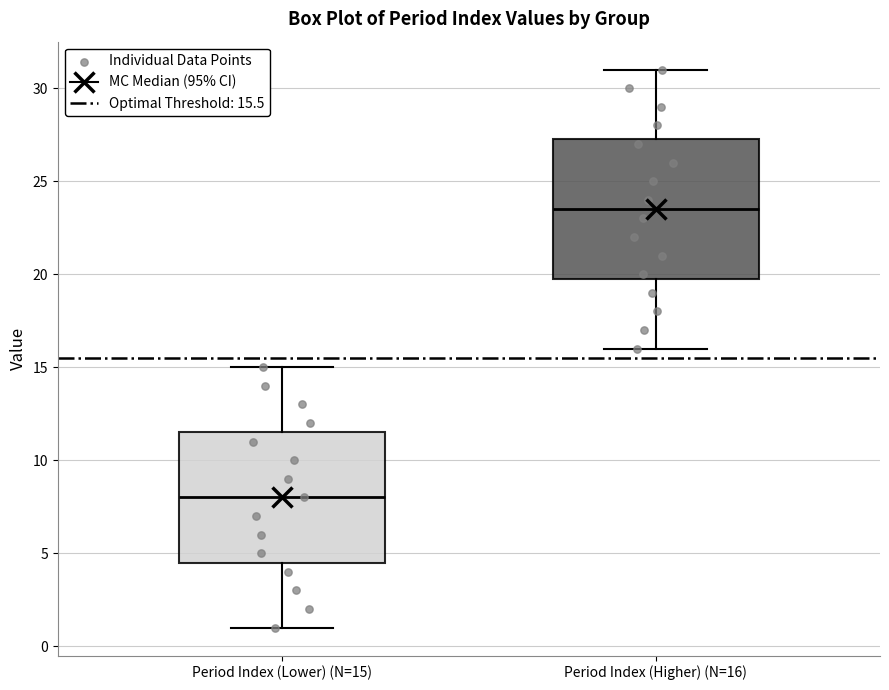

Where does the lower whisker of the box for Period Index (Higher) (N=16) end on the y-axis? The values are not printed on the chart, so give them approximately, as read against the axis.

16.0